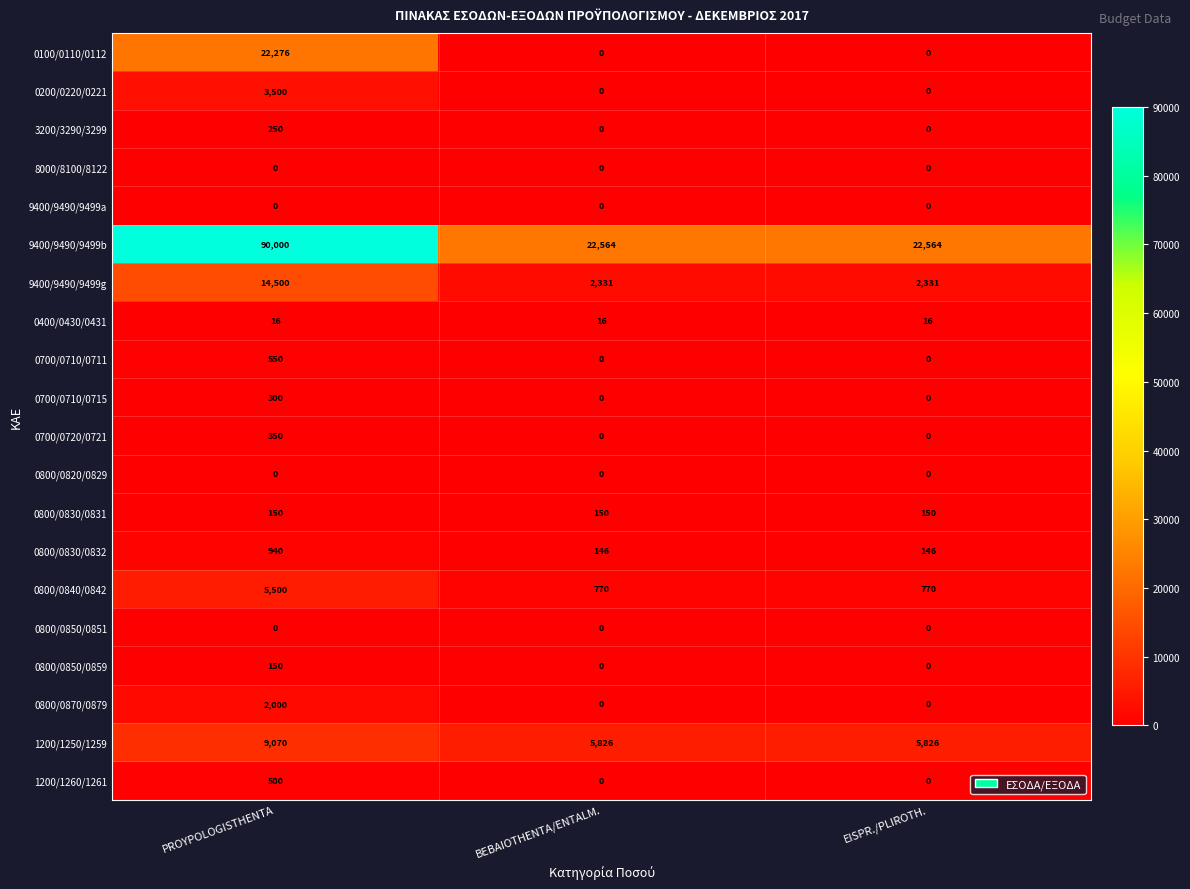

Is the value of 0800/0830/0832 at PROYPOLOGISTHENTA greater than the value of 9400/9490/9499g at EISPR./PLIROTH.?

No